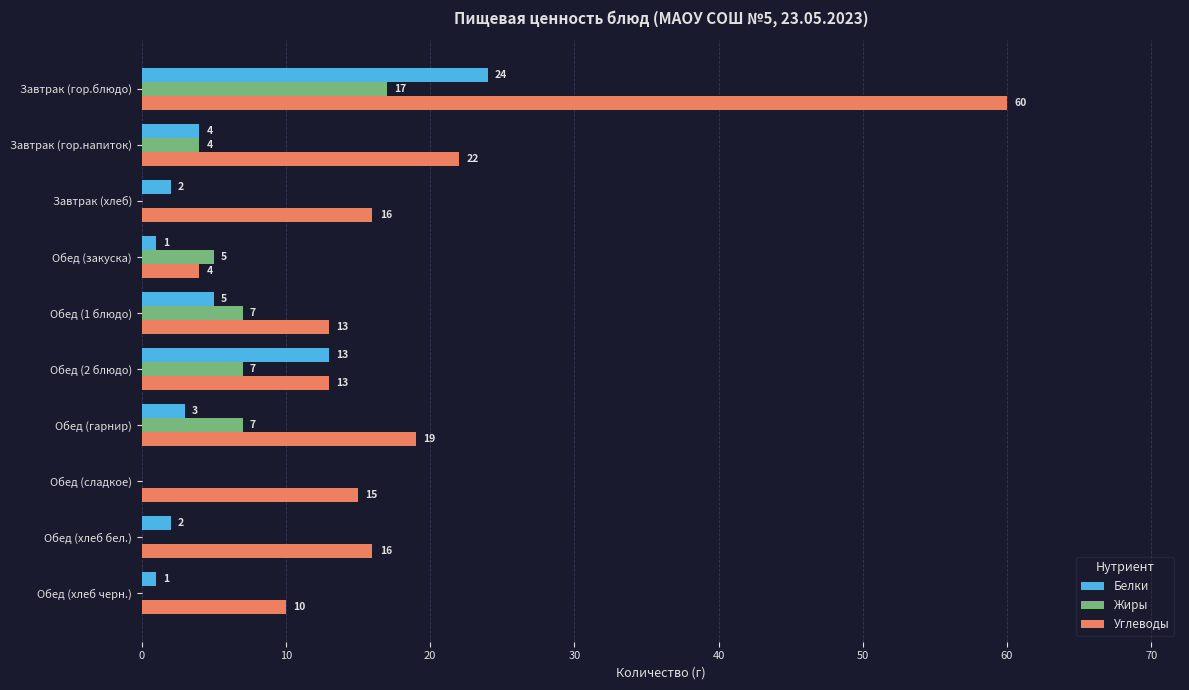

What value does the Углеводы series have at Обед (хлеб бел.)?

16